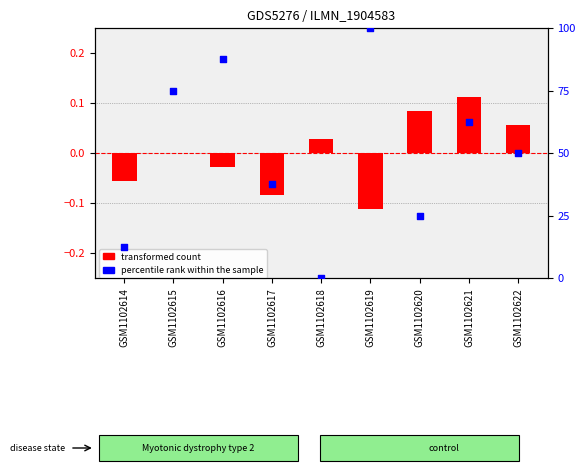

Which series has the largest total across all categories?

percentile rank within the sample